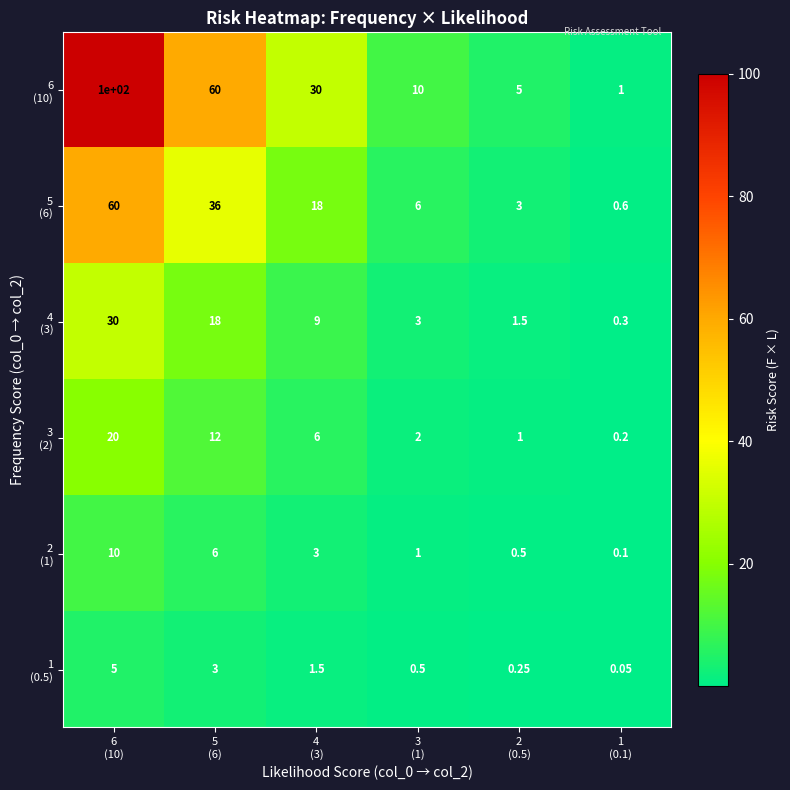

How many categories are shown in the chart?

6